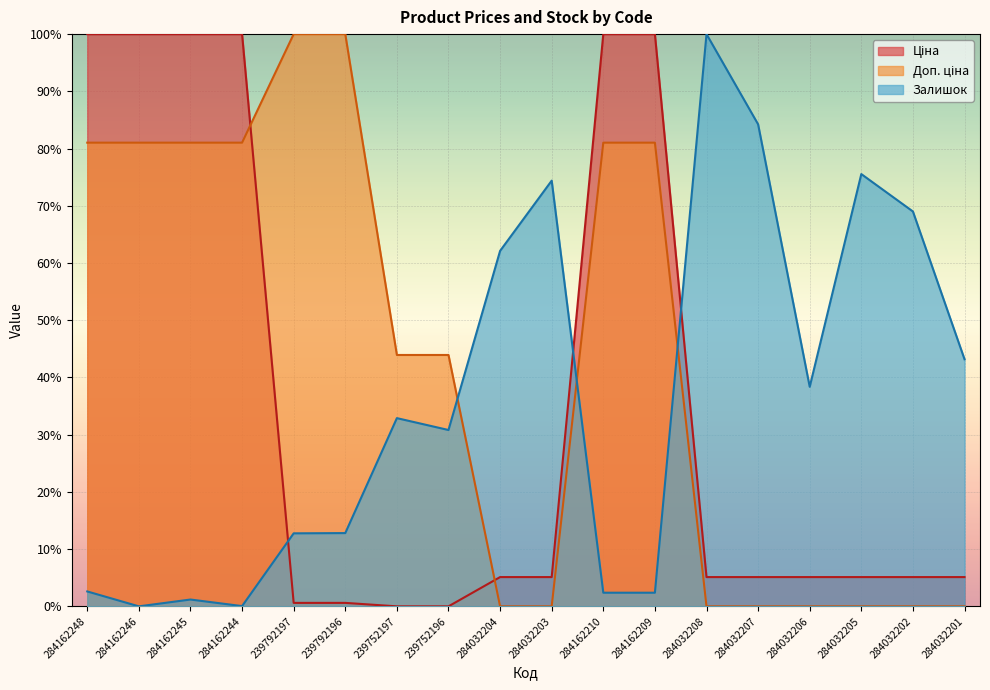

Rank the categories by Ціна value from highest to lowest.

284162248, 284162246, 284162245, 284162244, 284162210, 284162209, 284032204, 284032203, 284032208, 284032207, 284032206, 284032205, 284032202, 284032201, 239792197, 239792196, 239752197, 239752196